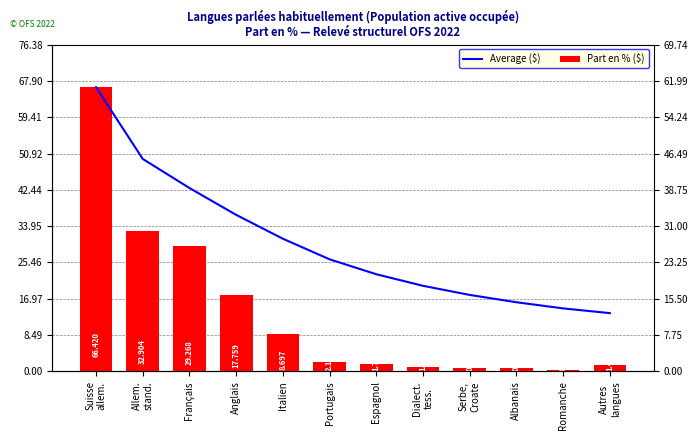

How many data points in Average ($) are above 26?

6